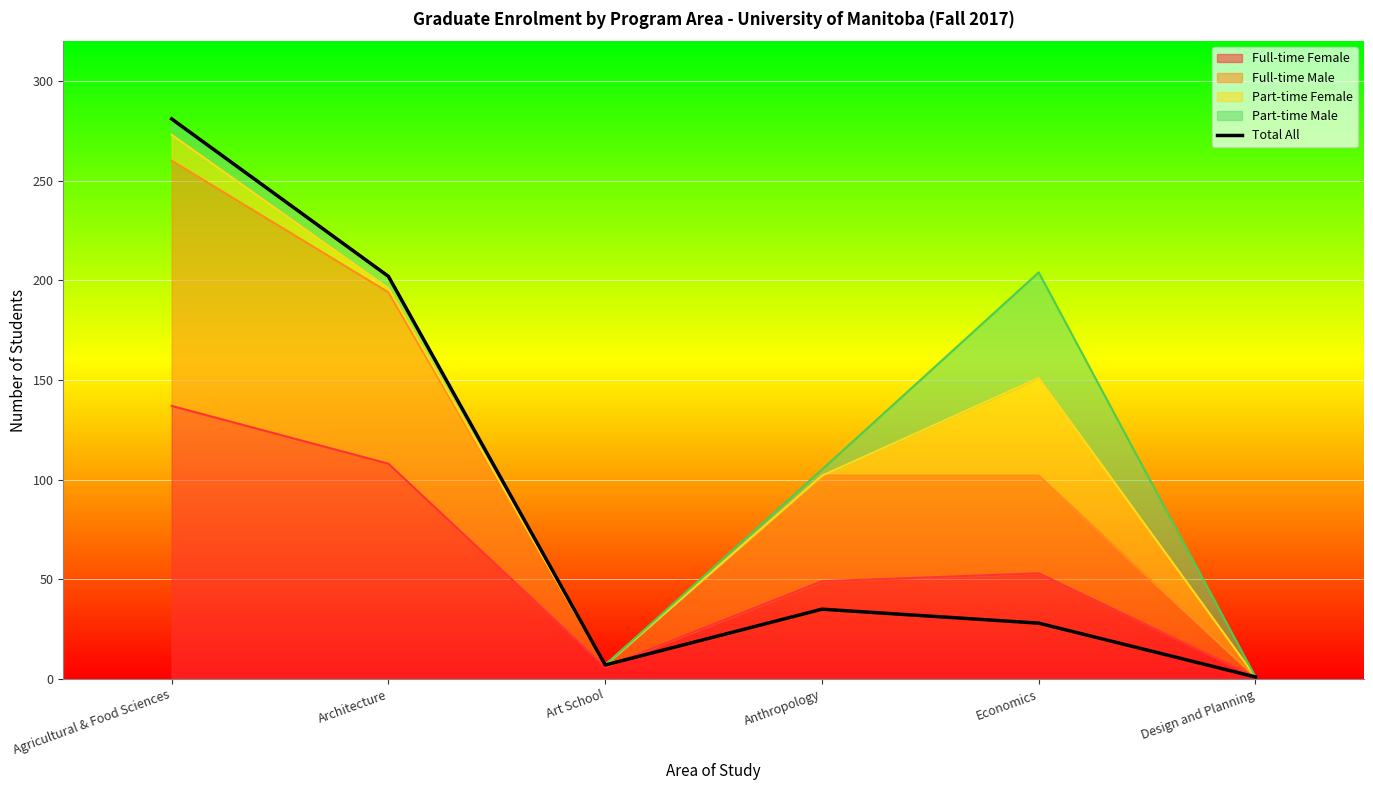

What is the value of the 5th point from the left?

28